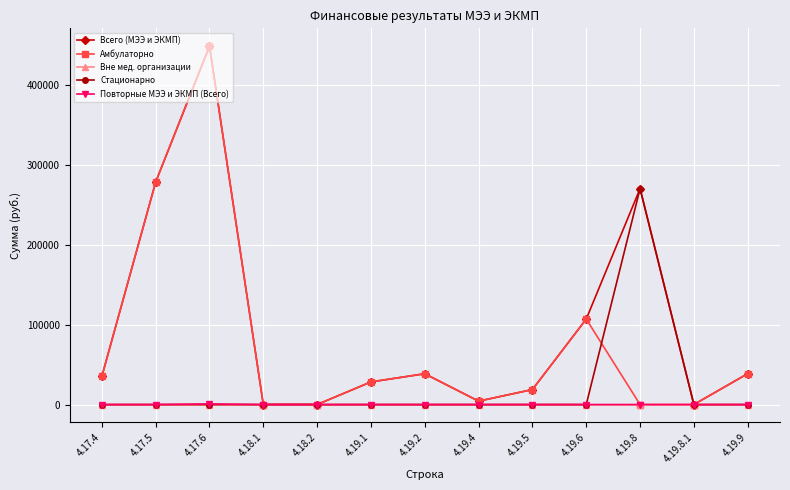

What is the sum of all Повторные МЭЭ и ЭКМП (Всего) values?

784.0